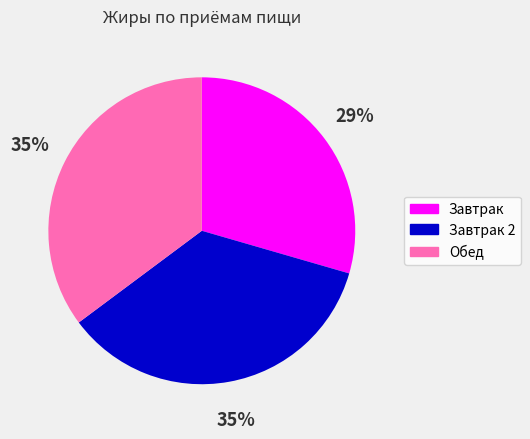

To the nearest percent, what is the difference between the largest and smallest slice percentages?

6%